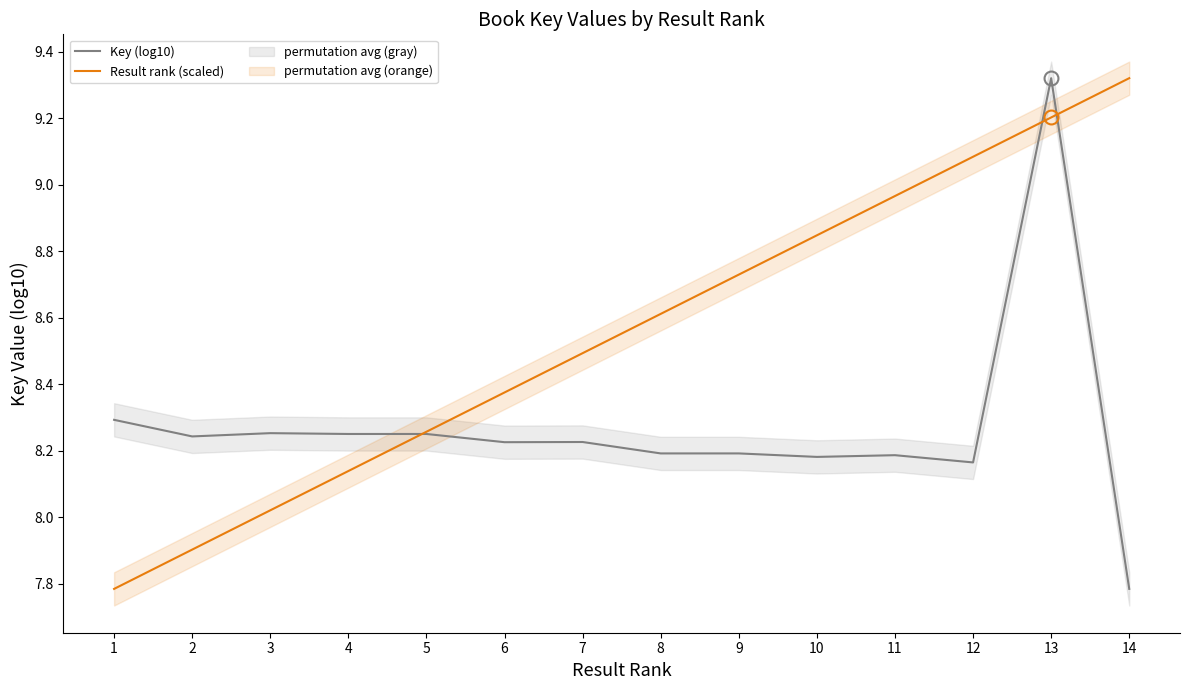

How many series are shown in this chart?

2